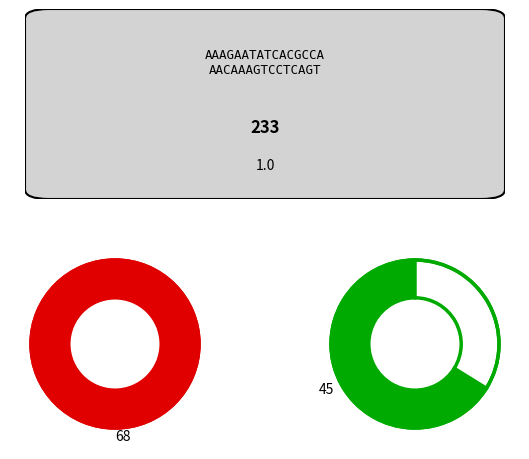

True or false: 28 accounts for 5% of the total.

False